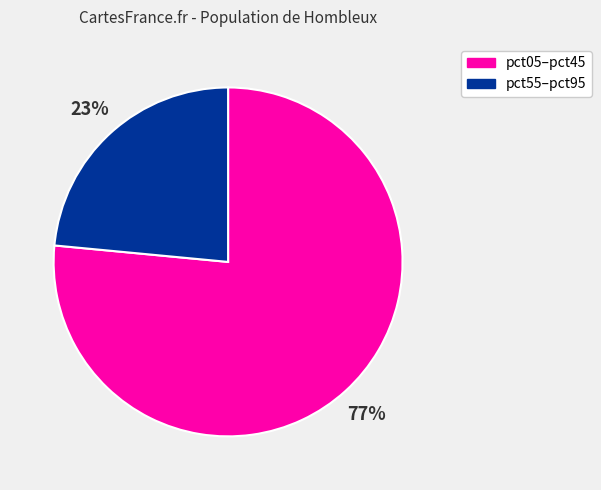

What is the majority slice?

pct05–pct45